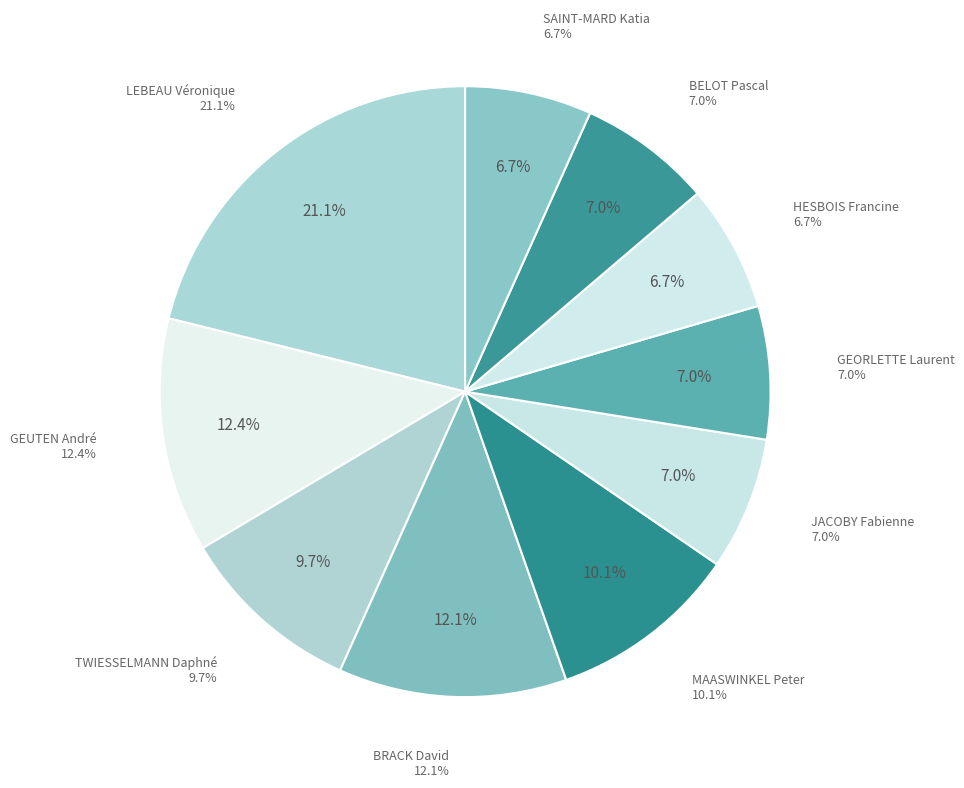

Between BELOT Pascal and LEBEAU Véronique, which is larger?

LEBEAU Véronique